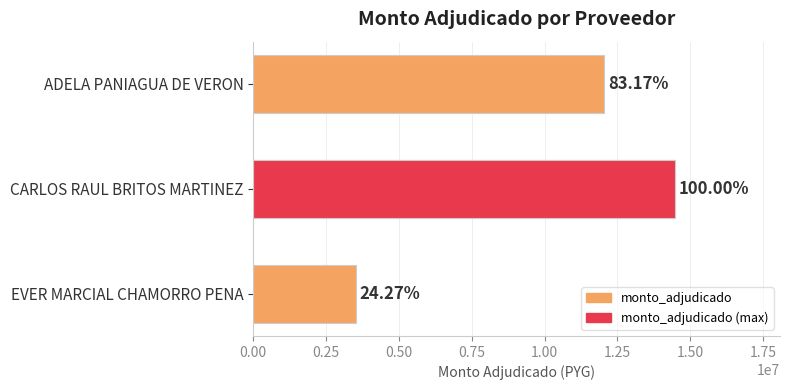

Reading left to right, what are all the values shown in this chart?

12028000	14461400	3510000